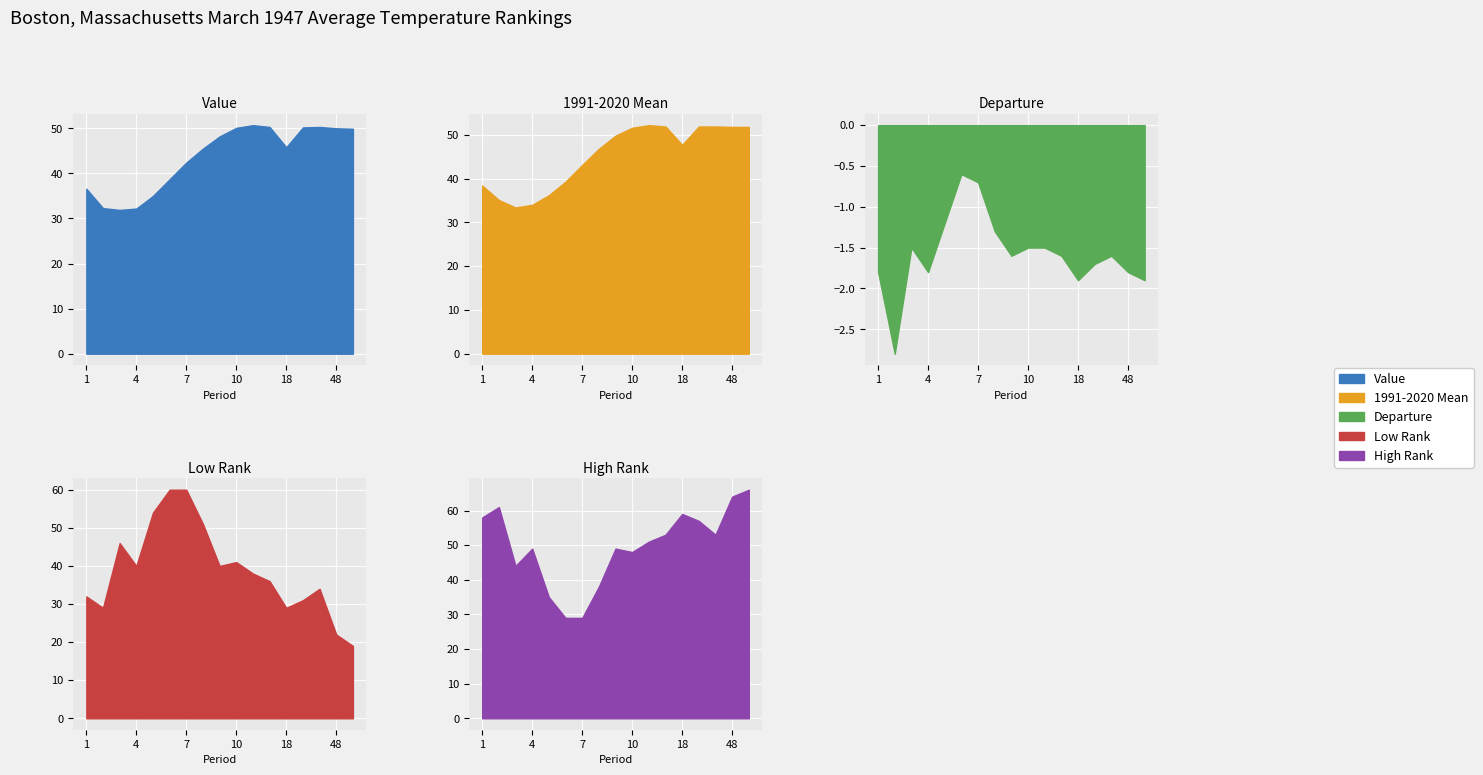

What is the value of the Low Rank point at the 14th from the left?

31.0